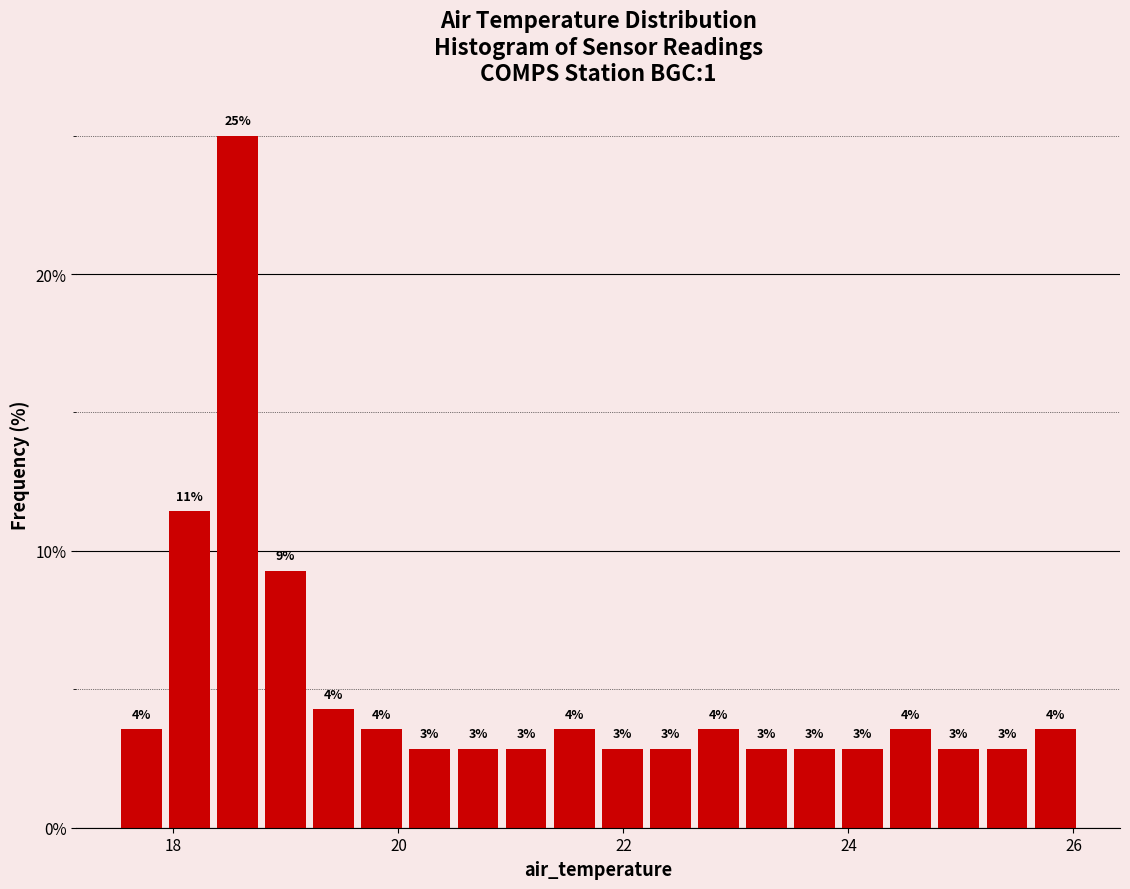

Around what value on the x-axis is the tallest bar? Give the approximate position of its centre, as read against the axis.

18.6